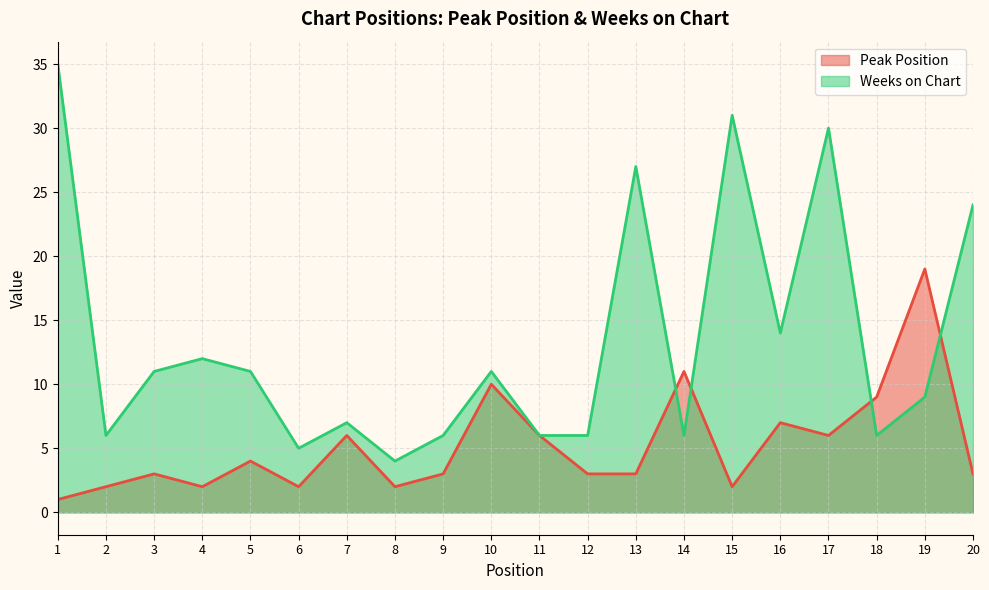

What is the value of the Peak Position point at the 7th from the left?

6